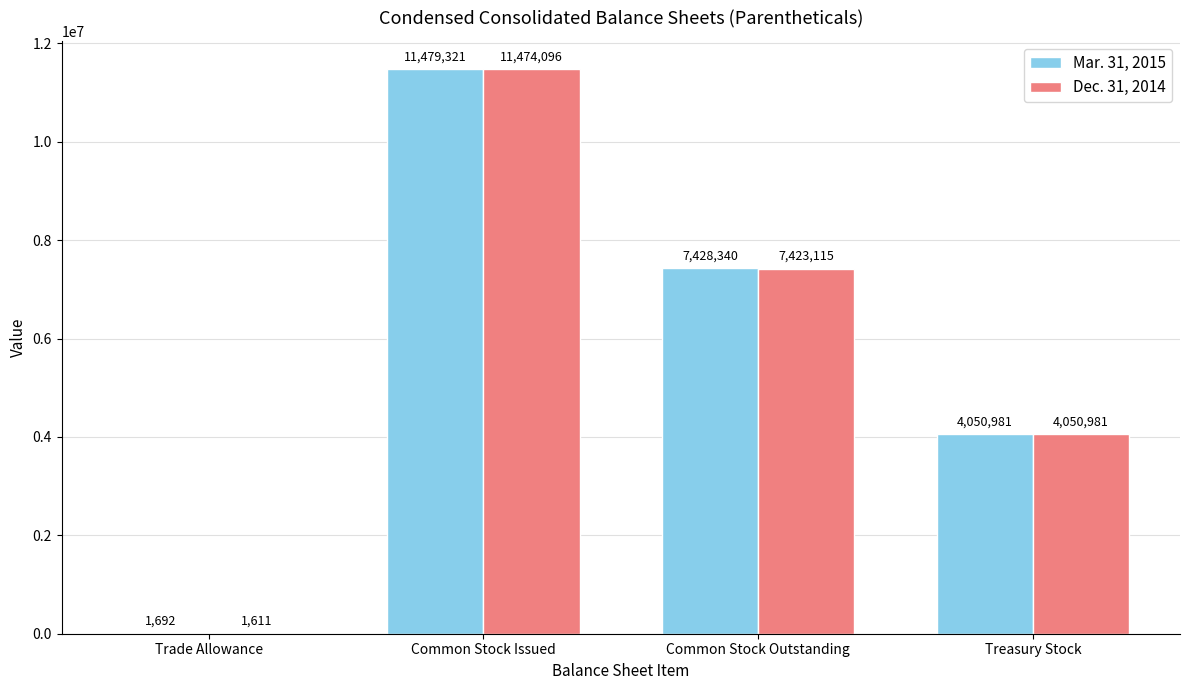

What is the sum of the Dec. 31, 2014 values at Trade Allowance and Common Stock Outstanding?

7424726